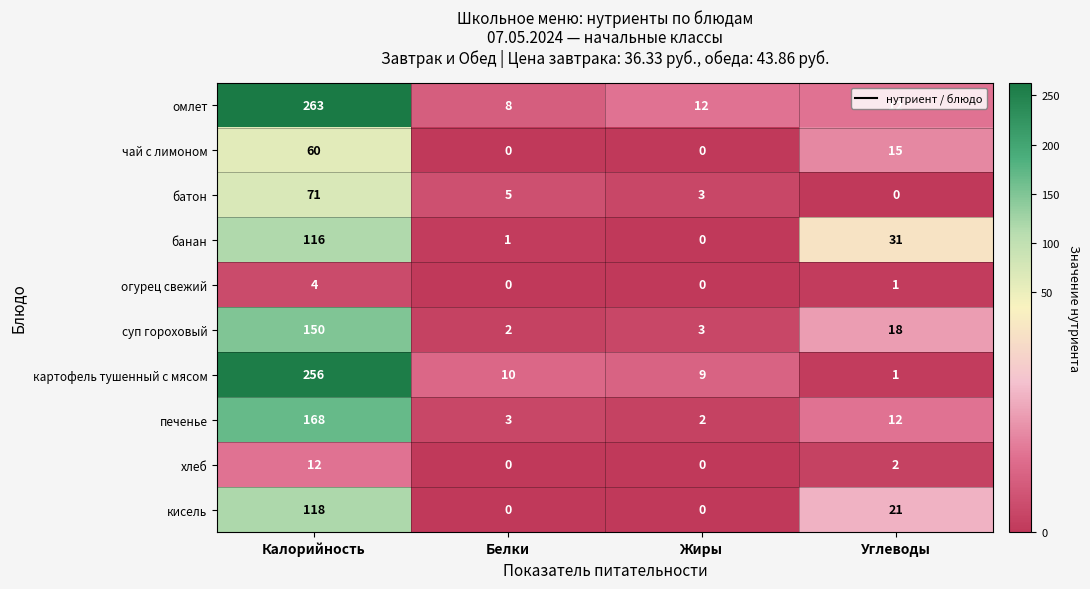

At Калорийность, list the series in order from largest to smallest.

омлет, картофель тушенный с мясом, печенье, суп гороховый, кисель, банан, батон, чай с лимоном, хлеб, огурец свежий